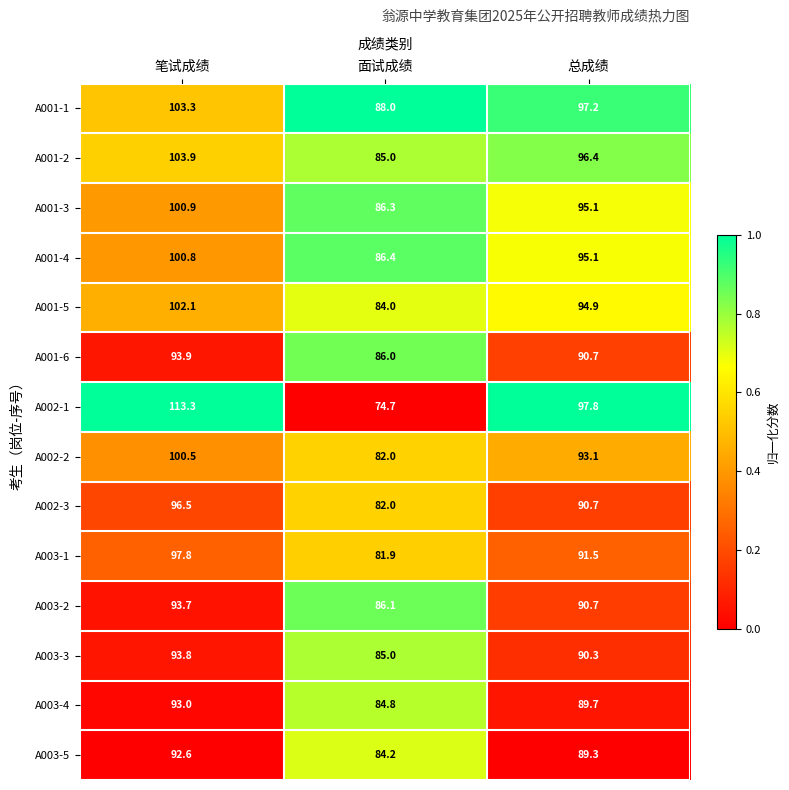

At which category is the sum across all series the highest?

笔试成绩